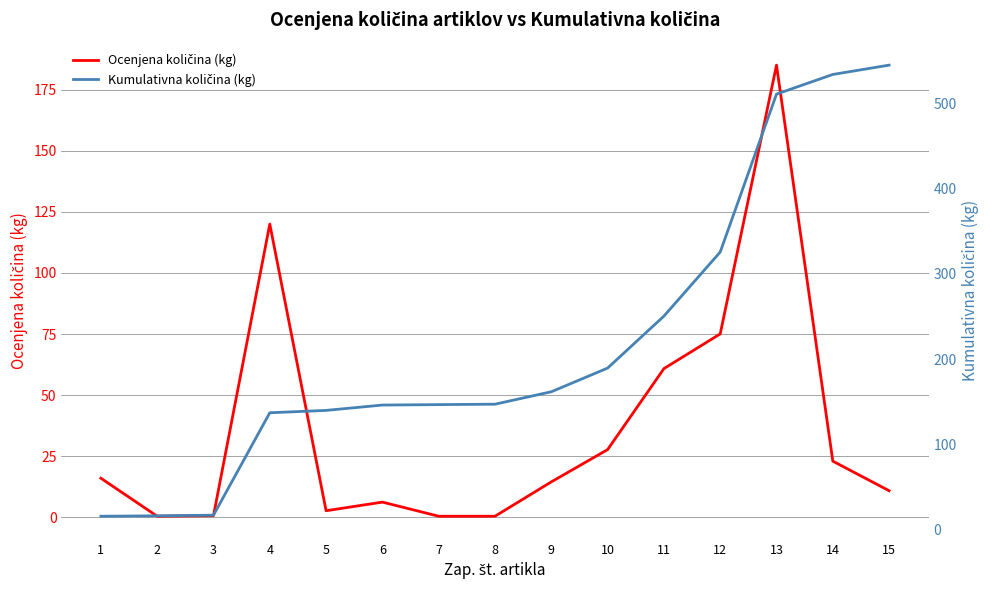

True or false: Ocenjena količina (kg) and Kumulativna količina (kg) intersect in this chart.

False